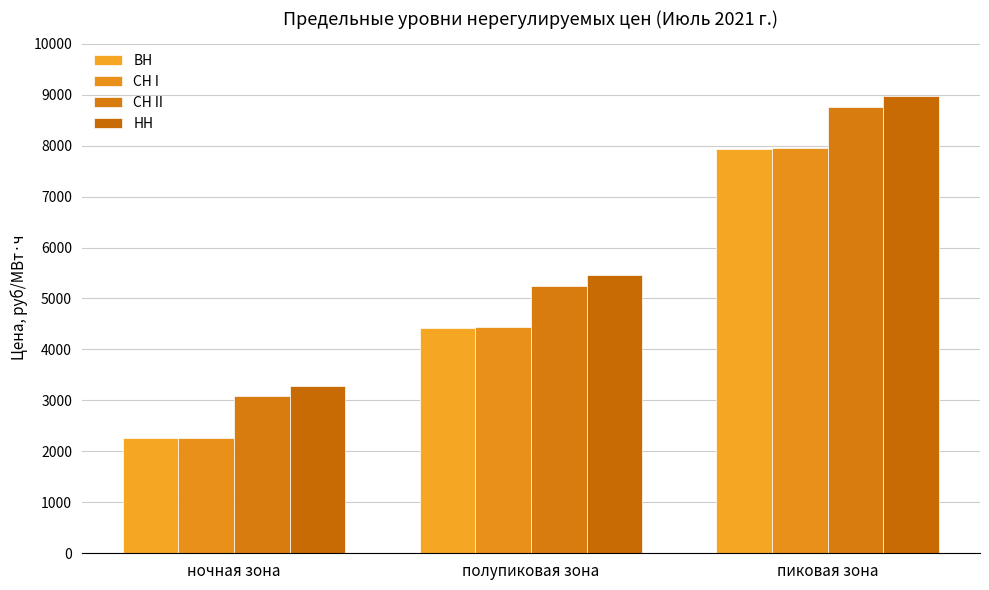

What is the sum of the СН I values at ночная зона and полупиковая зона?

6711.4